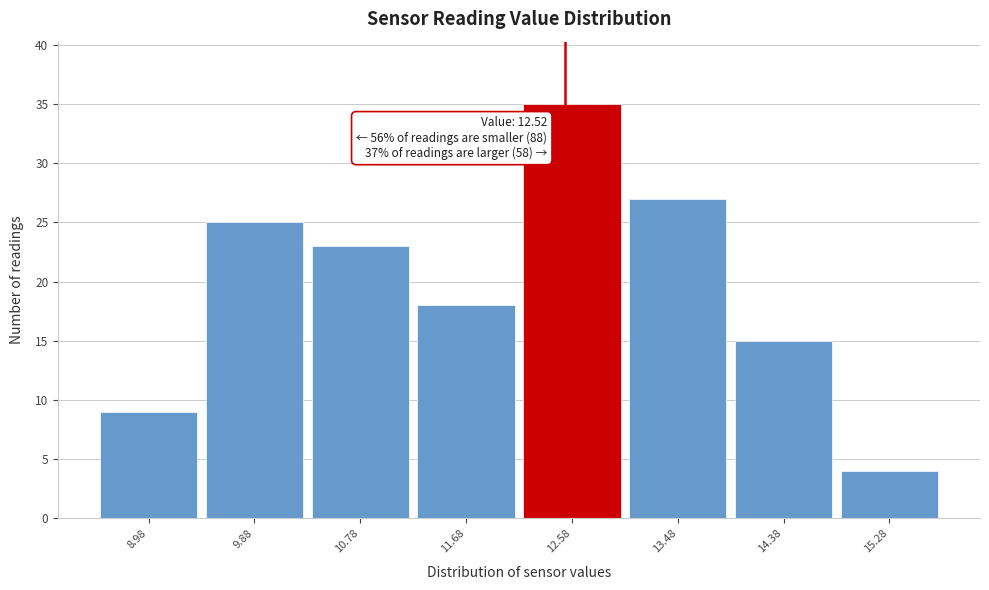

Which range on the x-axis has the tallest bar?

12.13 to 13.03